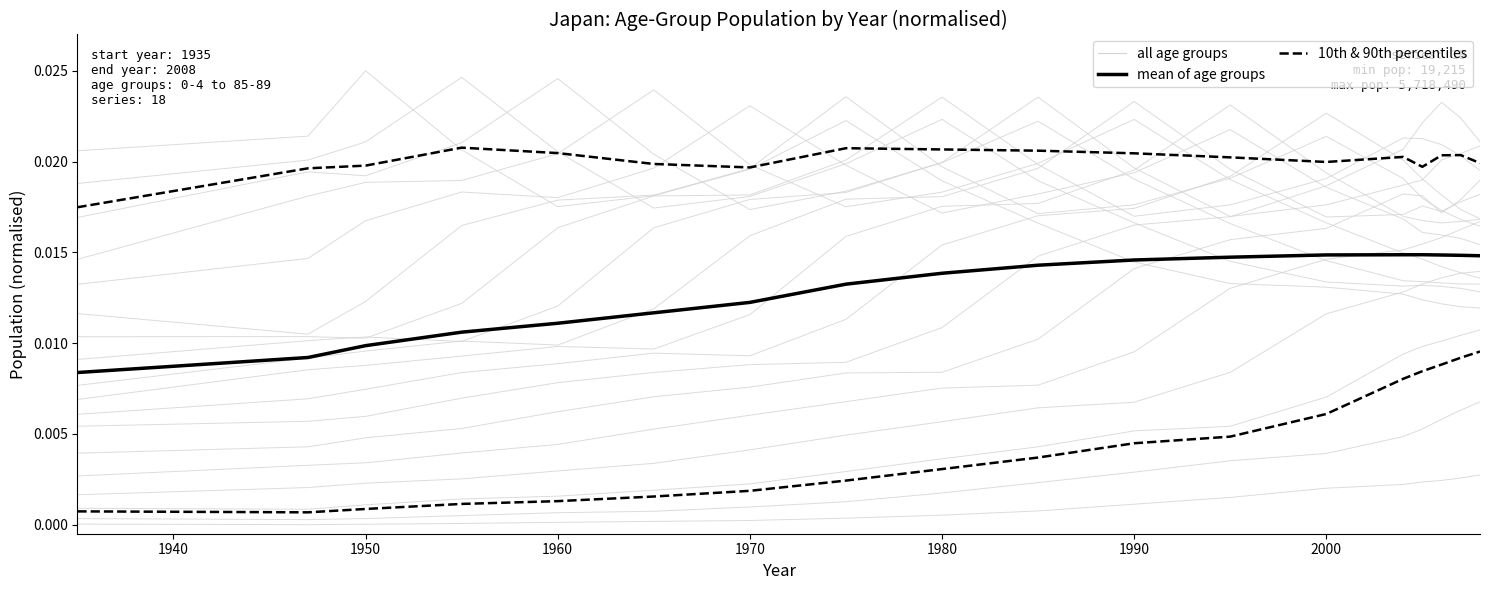

Does the chart display data point markers on the line(s)?

No